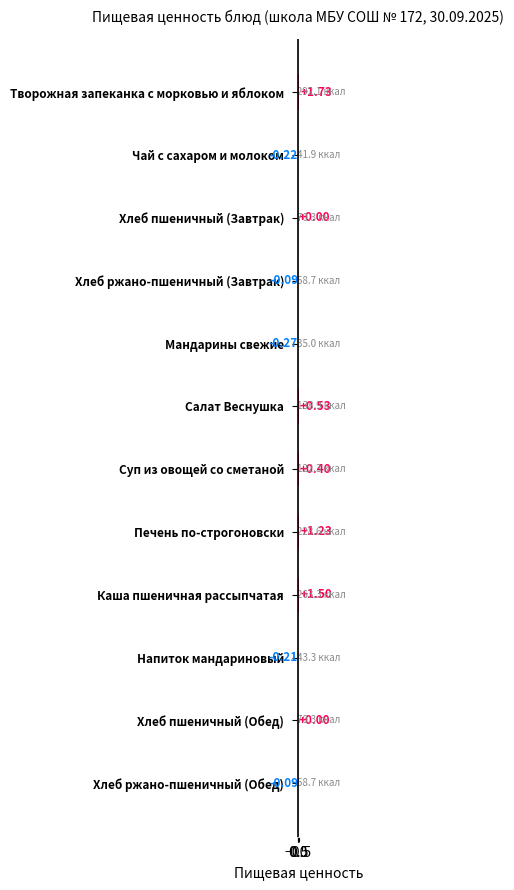

What is the value of the 4th bar from the left?

-0.1